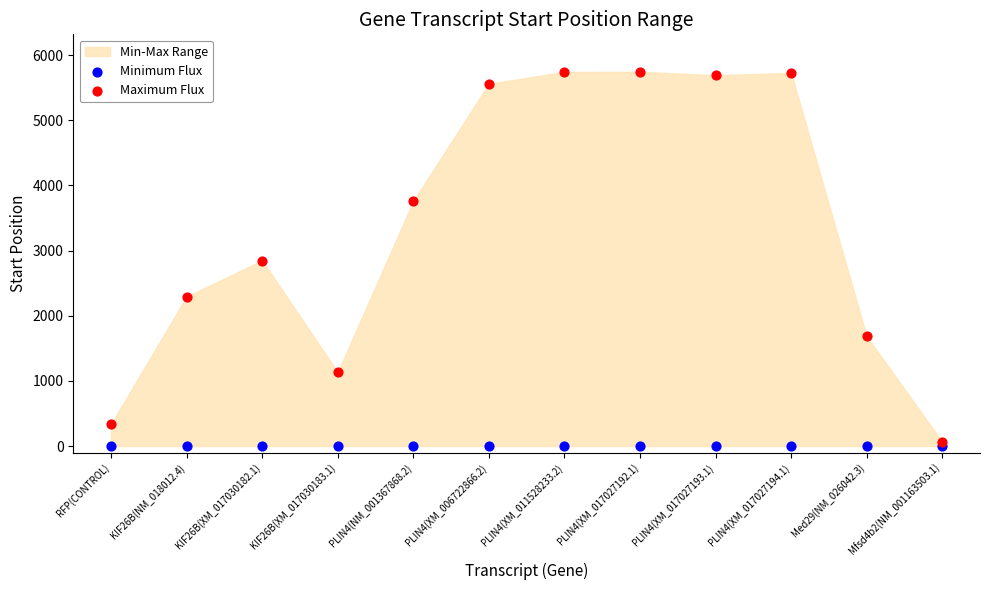

Which series contains the highest Y value?

Maximum Flux